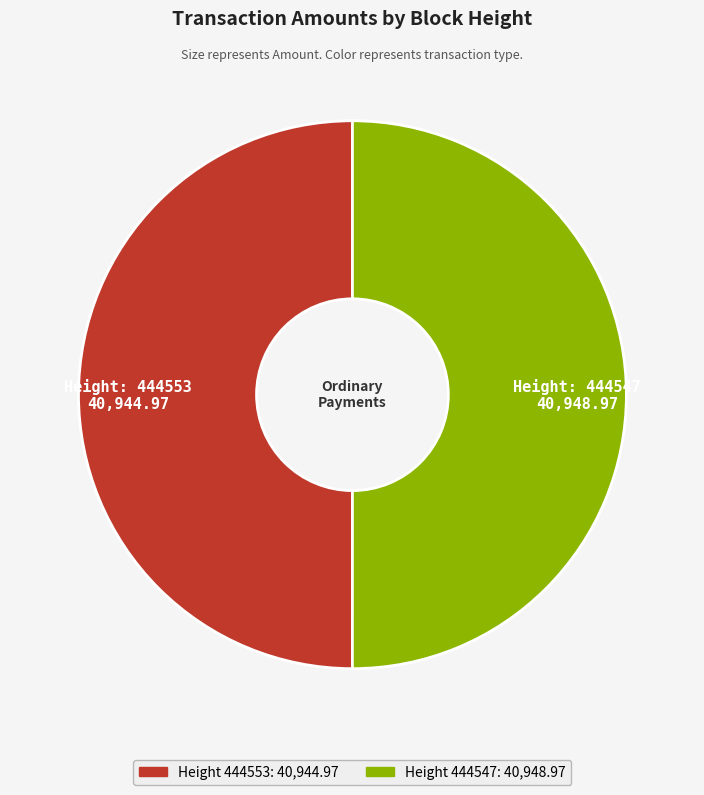

How many slices are in this pie chart?

2